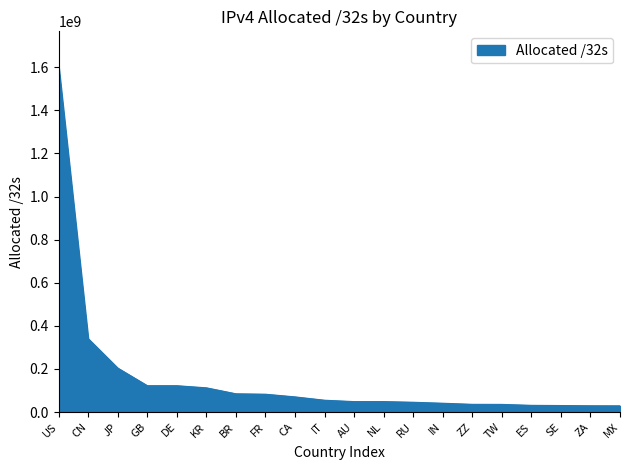

Does the chart have visible grid lines?

No